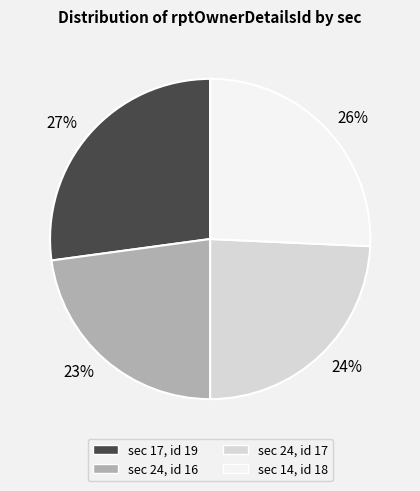

Which slice is the smallest?

sec 24, id 16